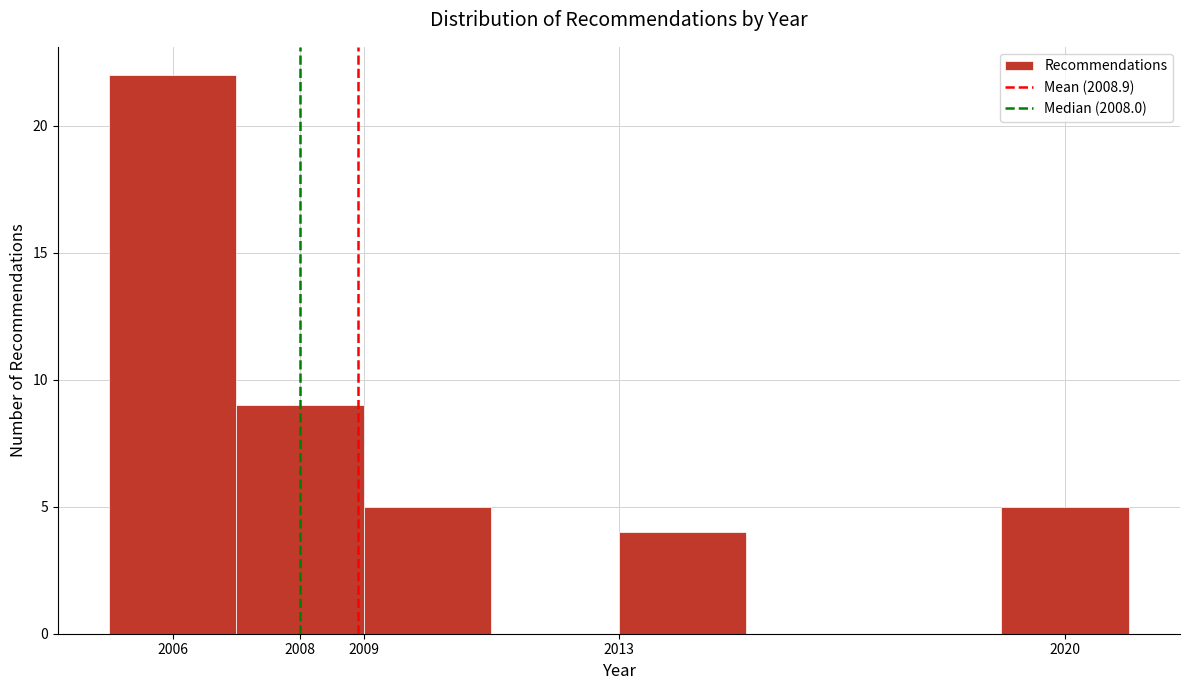

Reading left to right, list every bar in this chart as the range it spans on the x-axis followed by its height. The values are not printed on the chart, so give them approximately, as read against the axis.

2005 to 2007: 22
2007 to 2009: 9
2009 to 2011: 5
2011 to 2013: 0
2013 to 2015: 4
2015 to 2017: 0
2017 to 2019: 0
2019 to 2021: 5